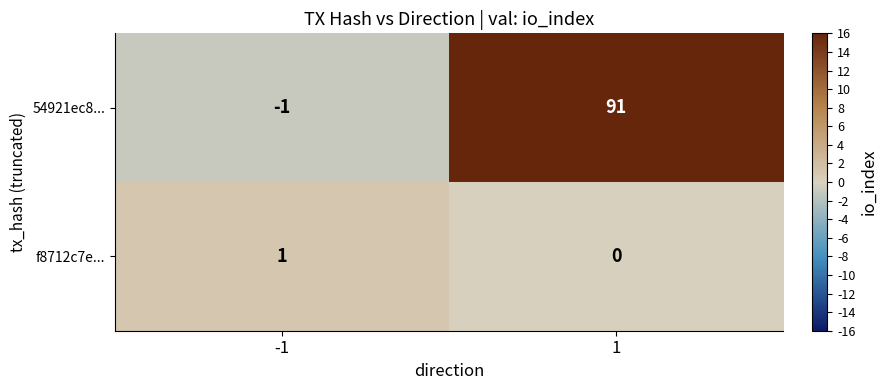

Which series has the largest total across all categories?

54921ec8...